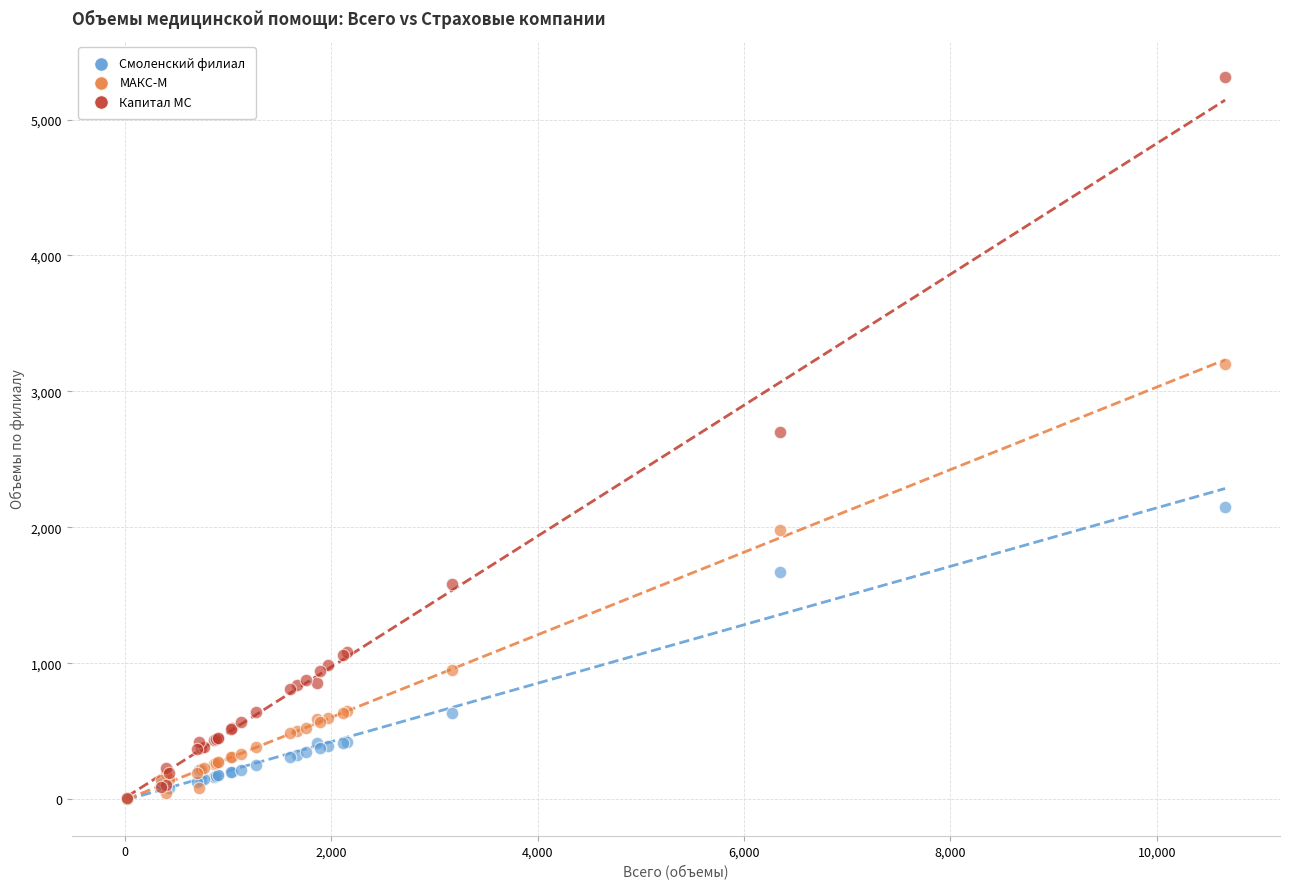

What are all the series names shown in the legend?

Смоленский филиал, МАКС-М, Капитал МС